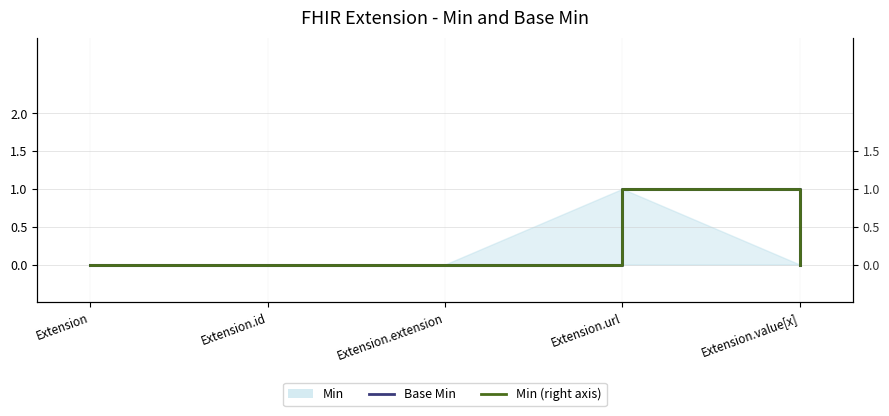

True or false: Min (right axis) has a value of 1 at Extension.value[x].

False